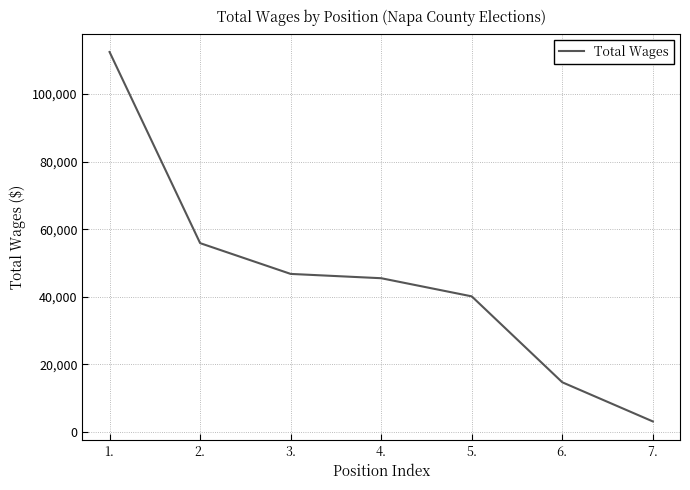

List the labels in order of value, largest first.

1., 2., 3., 4., 5., 6., 7.